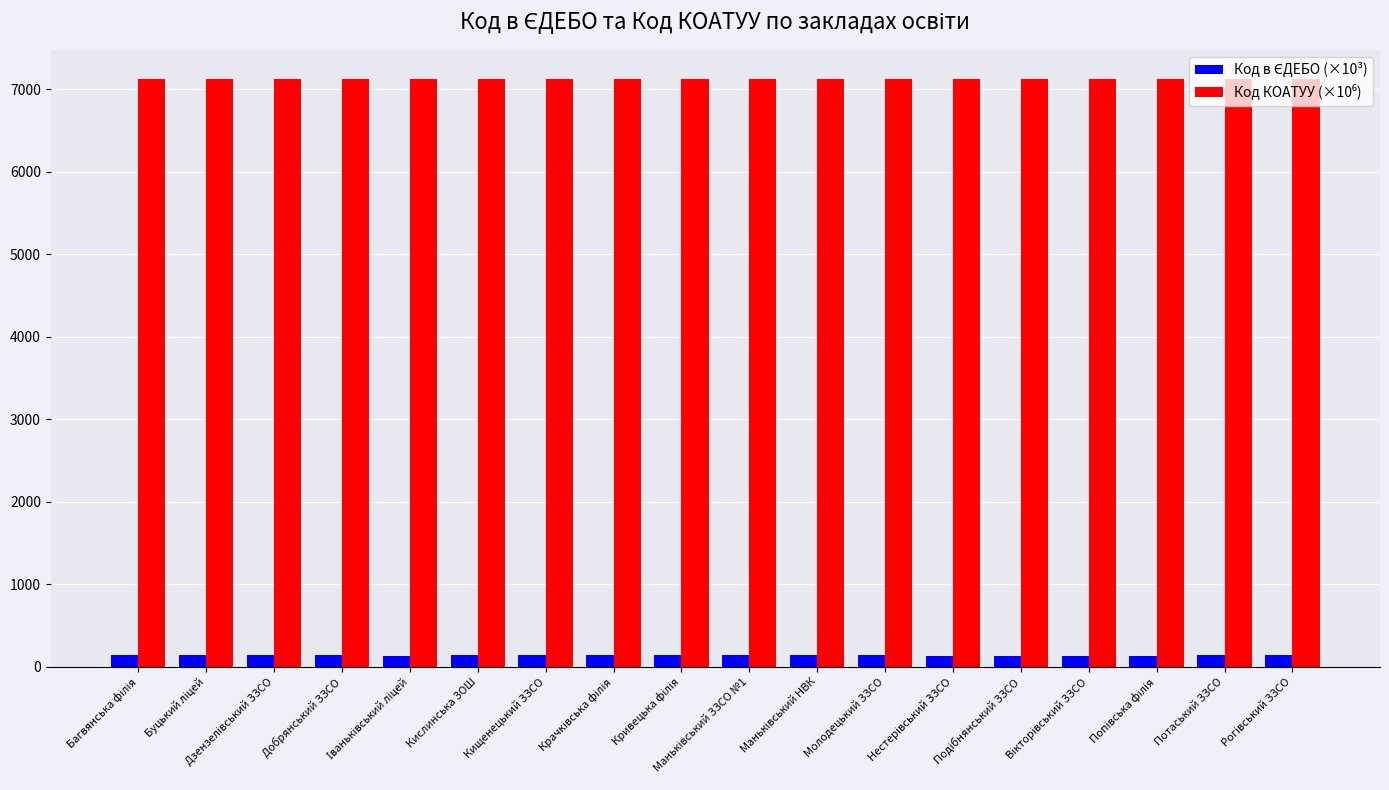

What is the maximum value shown in the chart?

7123.2